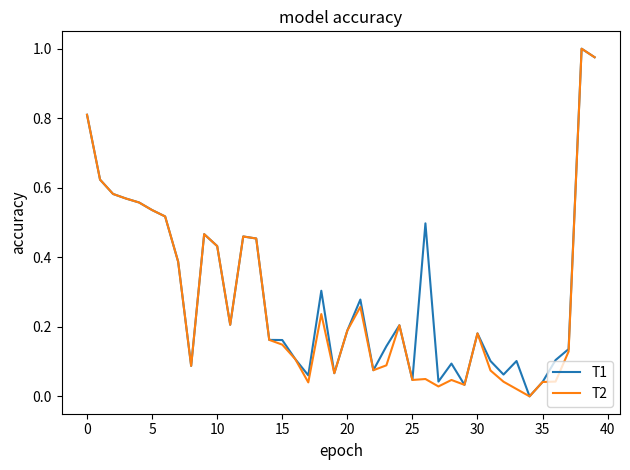

What is the label of the 15th point from the right?

25